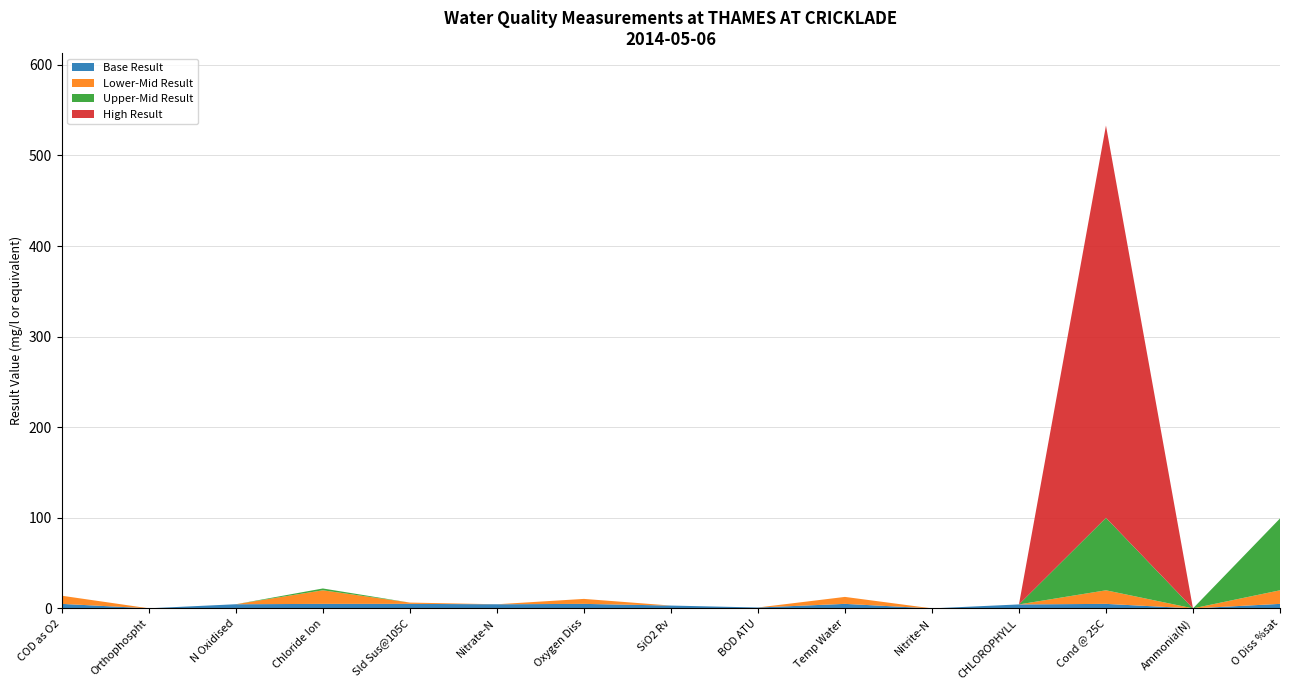

Reading left to right, list all the values displayed in this chart.

14.0	0.1	4.6	22.0	6.4	4.6	10.5	3.1	1.0	12.7	0.0	4.4	533.0	0.0	99.3